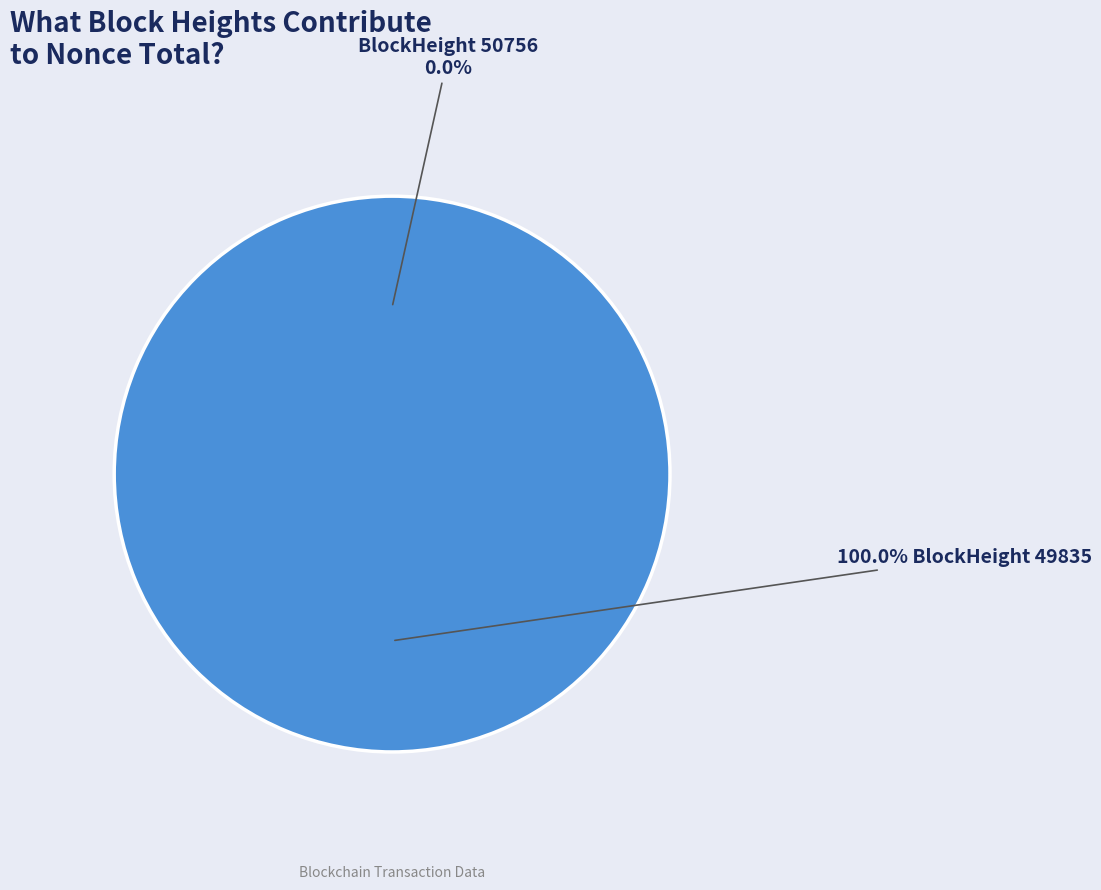

Is the sum of 49835 and 50756 greater than half?

Yes